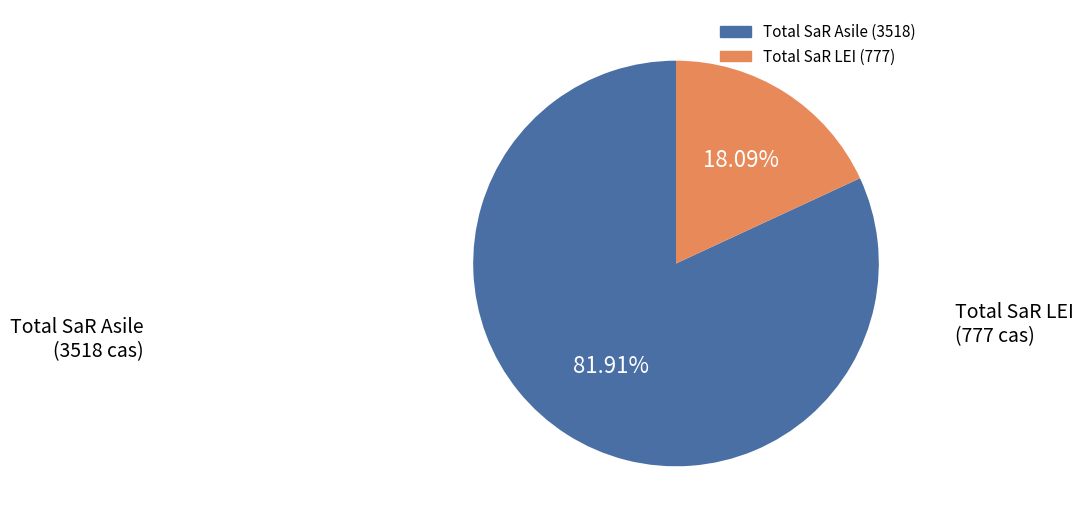

Which category accounts for the majority?

Total SaR Asile